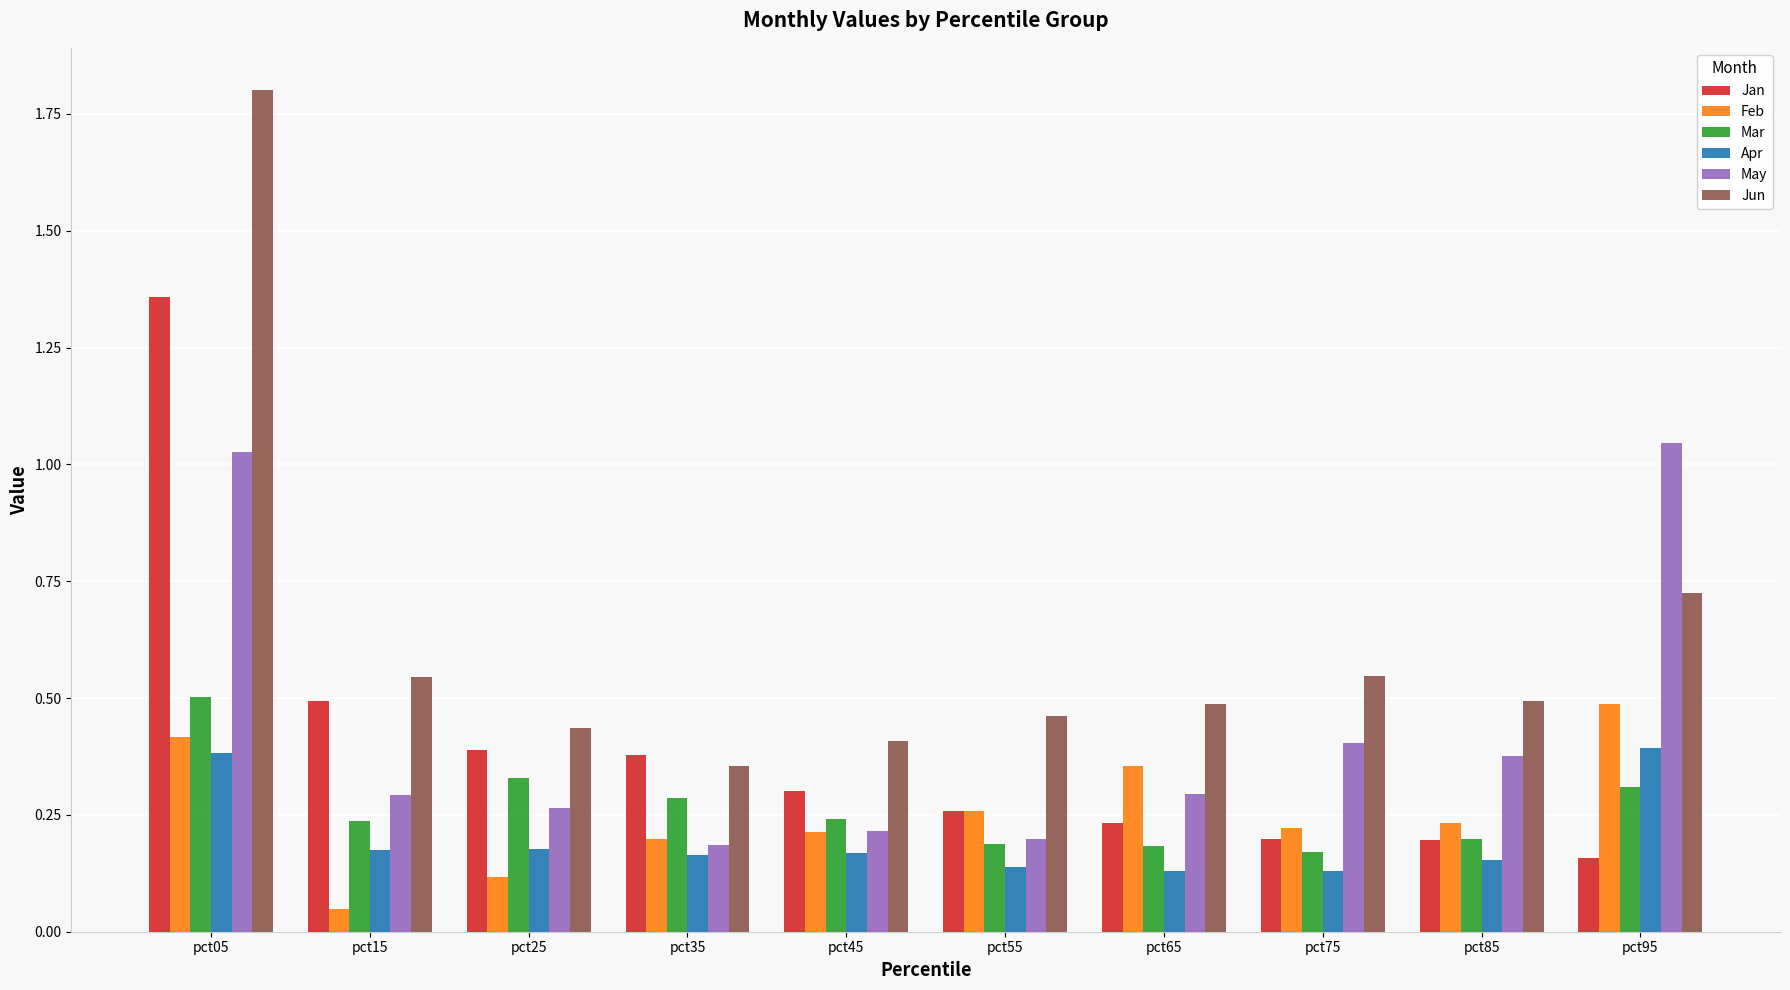

What are all the series names shown in the legend?

Jan, Feb, Mar, Apr, May, Jun